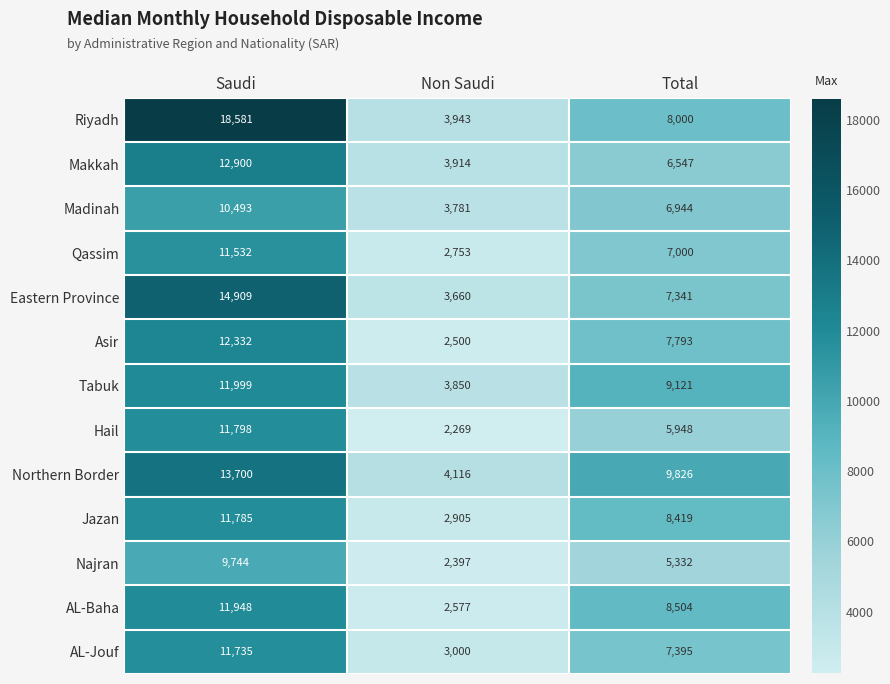

Where does the Makkah series first go above 6547?

Saudi